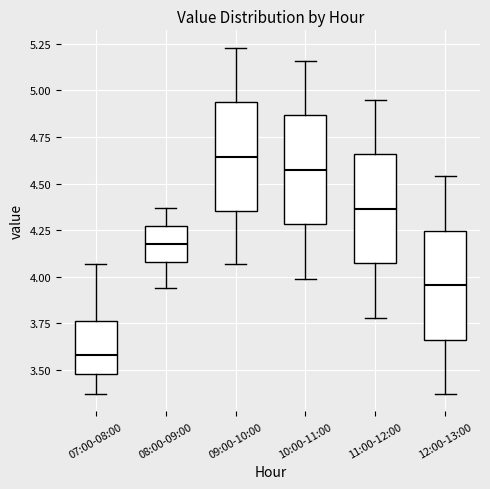

Reading left to right, read every box against the y-axis: the position of its median line, the range the box covers, and the ends of its whiskers. The values are not printed on the chart, so give them approximately, as read against the axis.

07:00-08:00: median 3.60, box 3.50 to 3.75, whiskers 3.35 to 4.05
08:00-09:00: median 4.20, box 4.10 to 4.25, whiskers 3.95 to 4.35
09:00-10:00: median 4.65, box 4.35 to 4.95, whiskers 4.05 to 5.25
10:00-11:00: median 4.60, box 4.30 to 4.85, whiskers 4.00 to 5.15
11:00-12:00: median 4.35, box 4.05 to 4.65, whiskers 3.80 to 4.95
12:00-13:00: median 3.95, box 3.65 to 4.25, whiskers 3.35 to 4.55